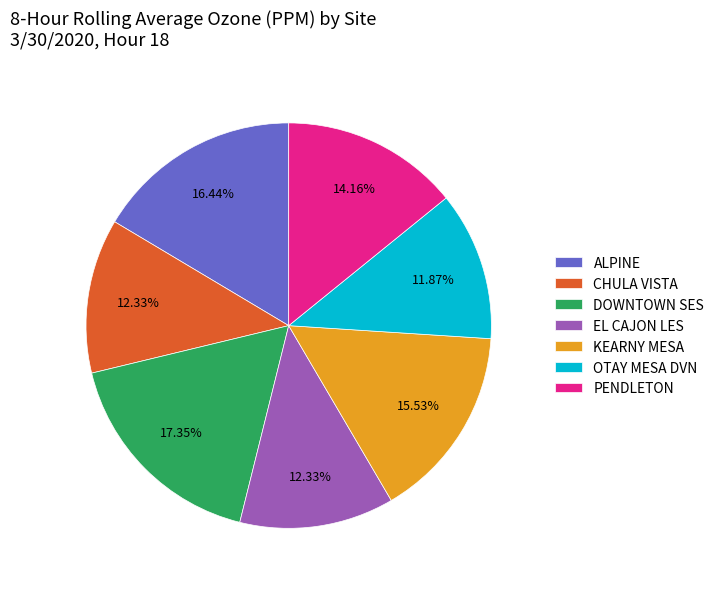

Is there any slice that represents more than half of the pie?

No